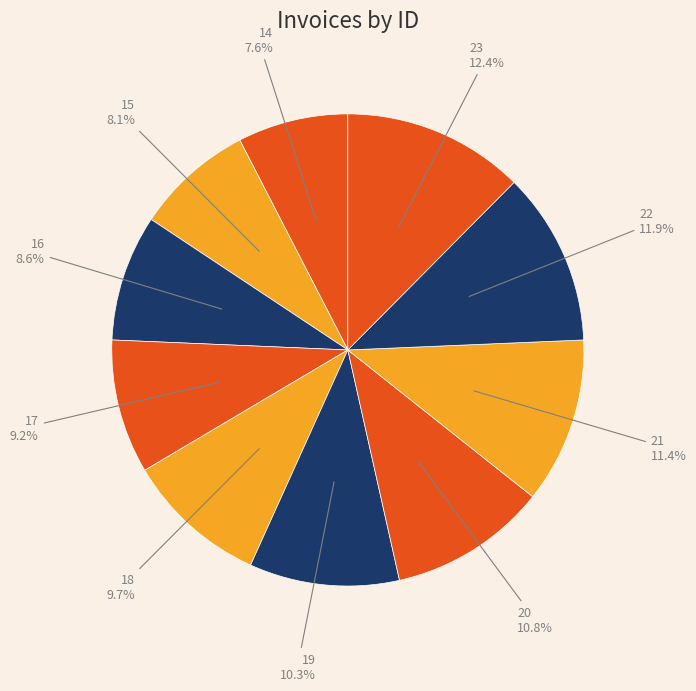

Count the number of slices in the pie.

10